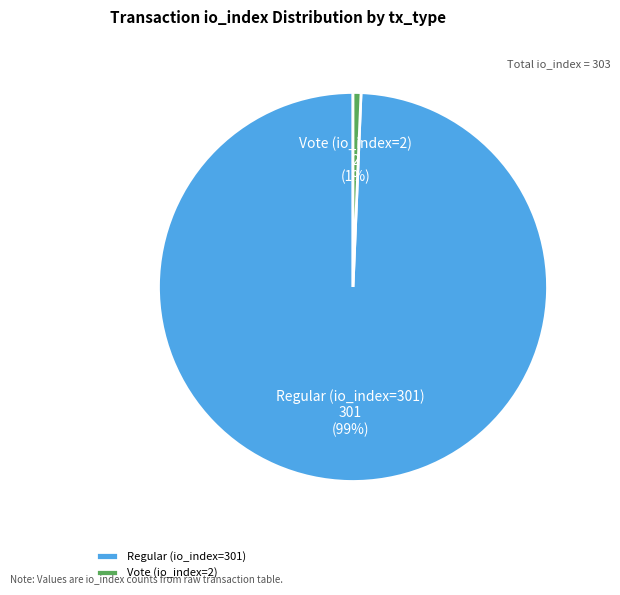

What percentage is the Vote (io_index=2) slice, to the nearest percent?

1%